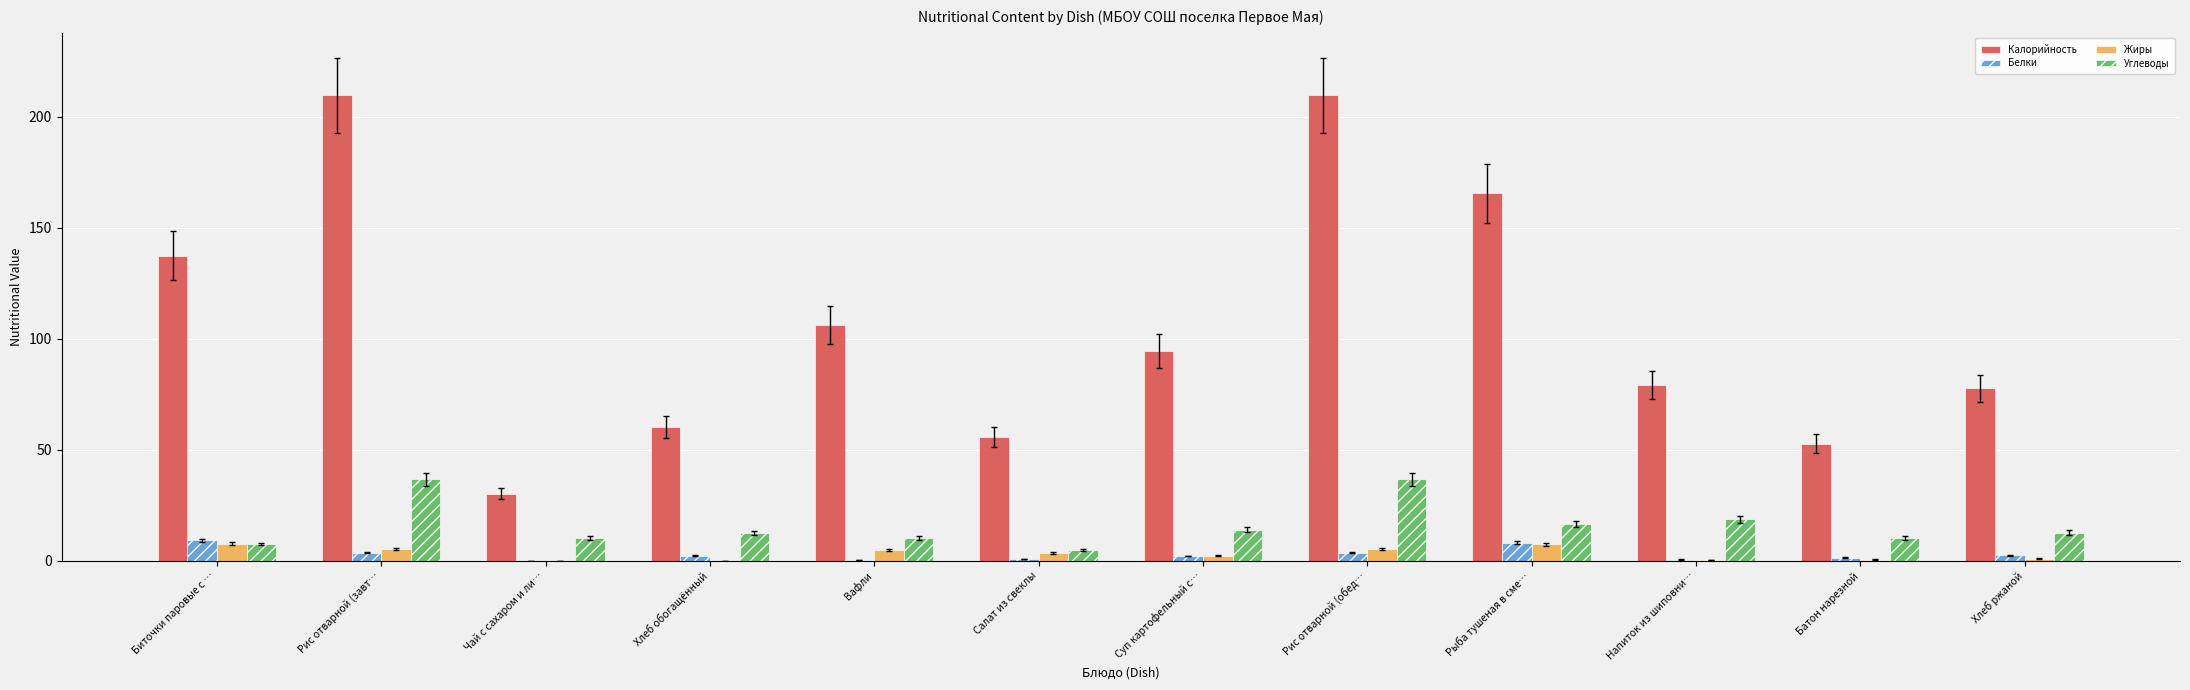

Is it true that Белки equals 2.3 at Хлеб обогащённый?

True